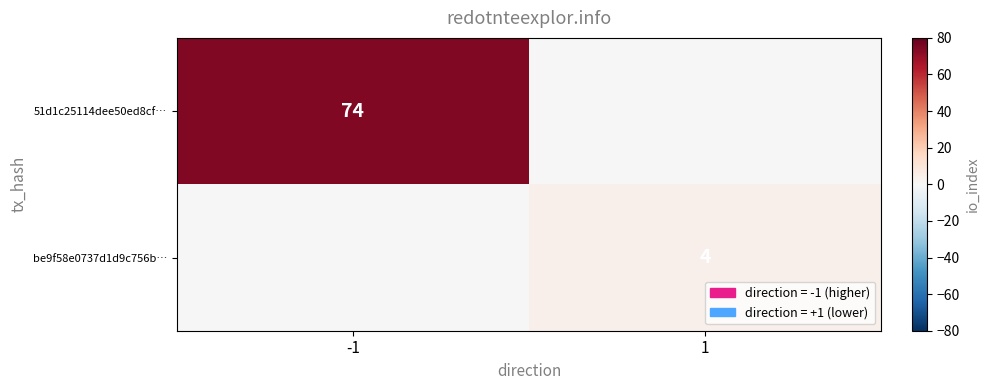

True or false: 51d1c25114dee50ed8cf… has a value of 46 at -1.

False